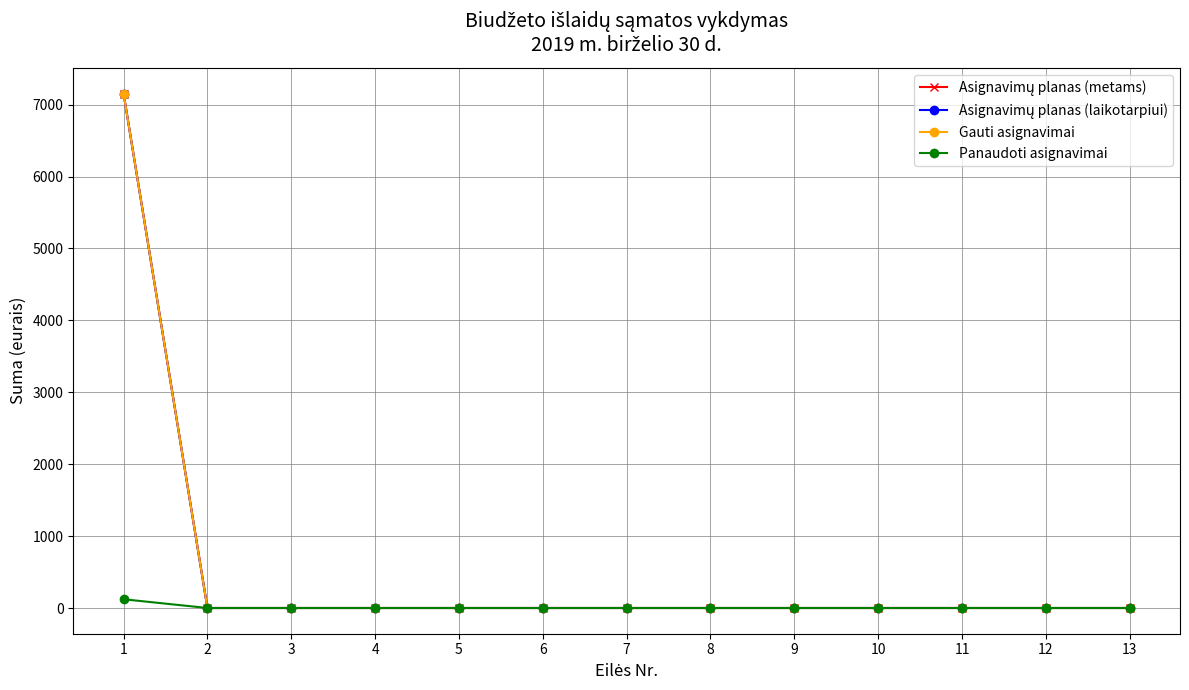

List the labels in order of Gauti asignavimai value, largest first.

1, 2, 3, 4, 5, 6, 7, 8, 9, 10, 11, 12, 13